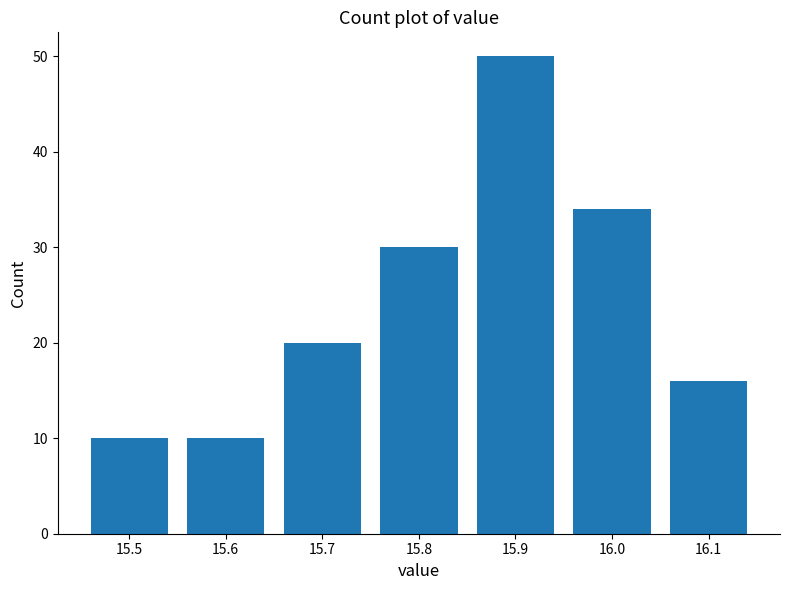

Reading left to right, transcribe all the data shown in this chart.

15.5=10	15.6=10	15.7=20	15.8=30	15.9=50	16.0=34	16.1=16